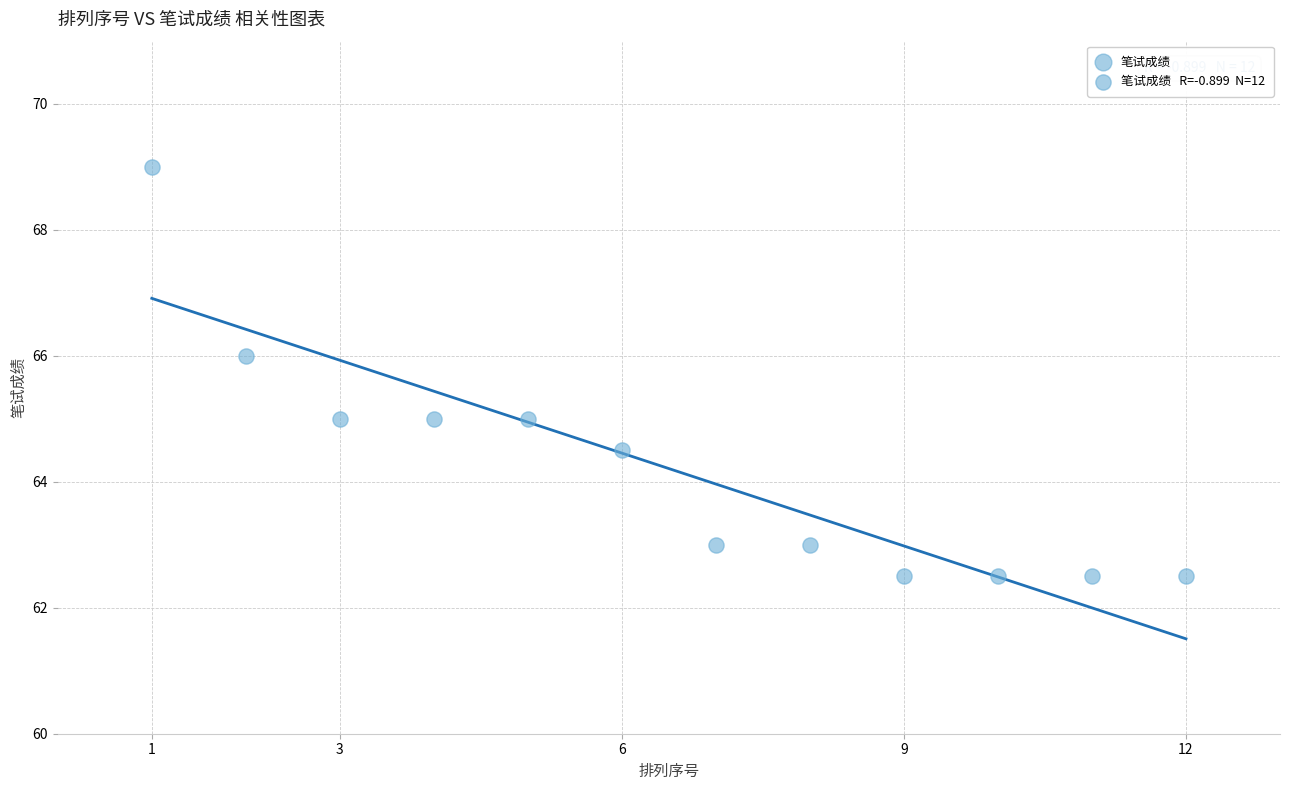

What is the average X value?

6.5